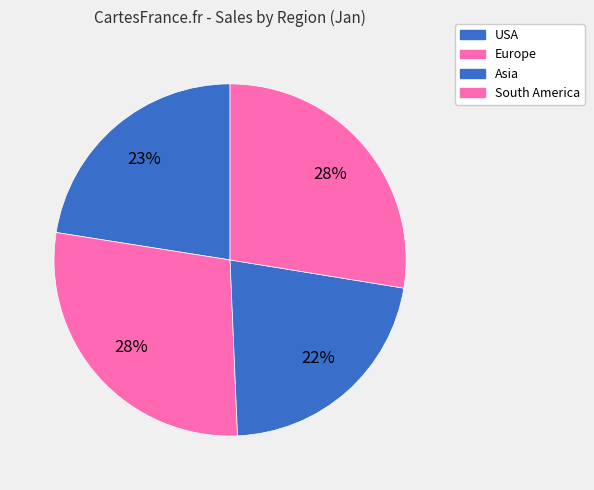

How many slices are in this pie chart?

4